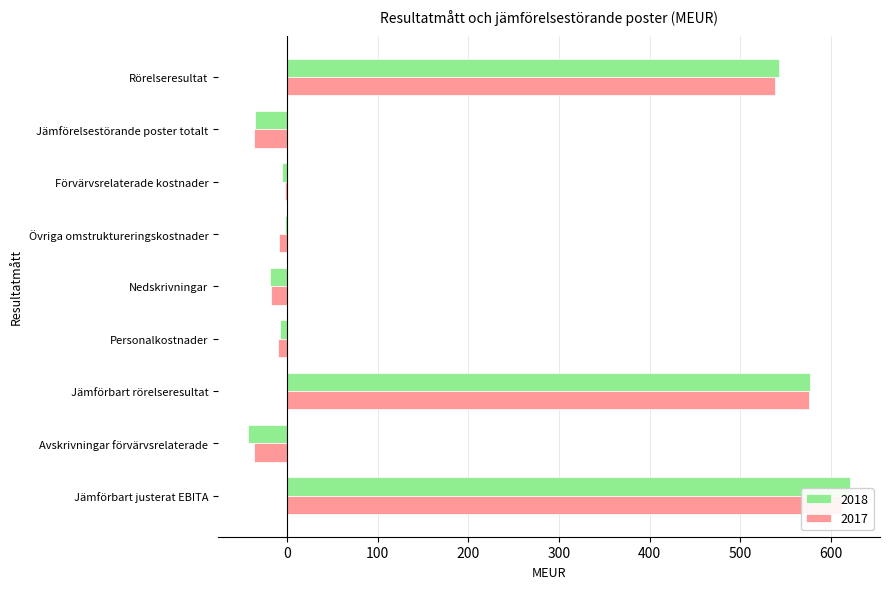

Between Nedskrivningar and Förvärvsrelaterade kostnader, which series saw the biggest shift?

2017